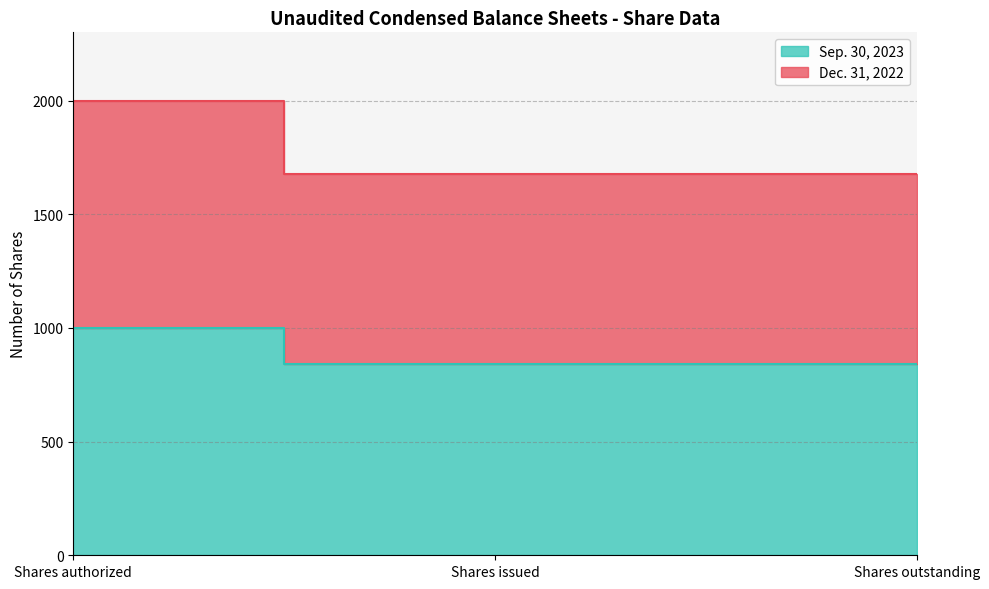

Where is Sep. 30, 2023 nearest to the value 919?

Shares issued